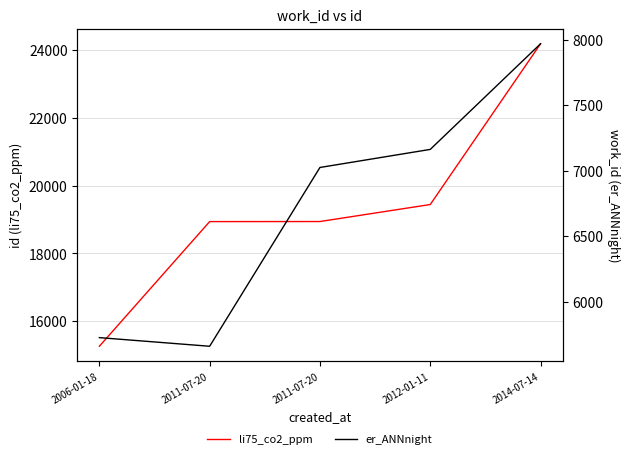

How many values in the li75_co2_ppm series are below 18939?

2